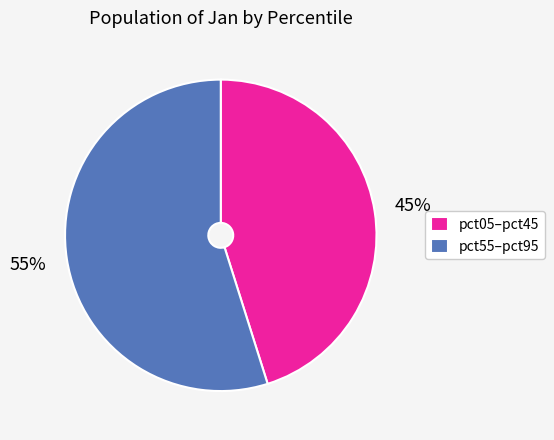

Which has a higher value, pct05–pct45 or pct55–pct95?

pct55–pct95